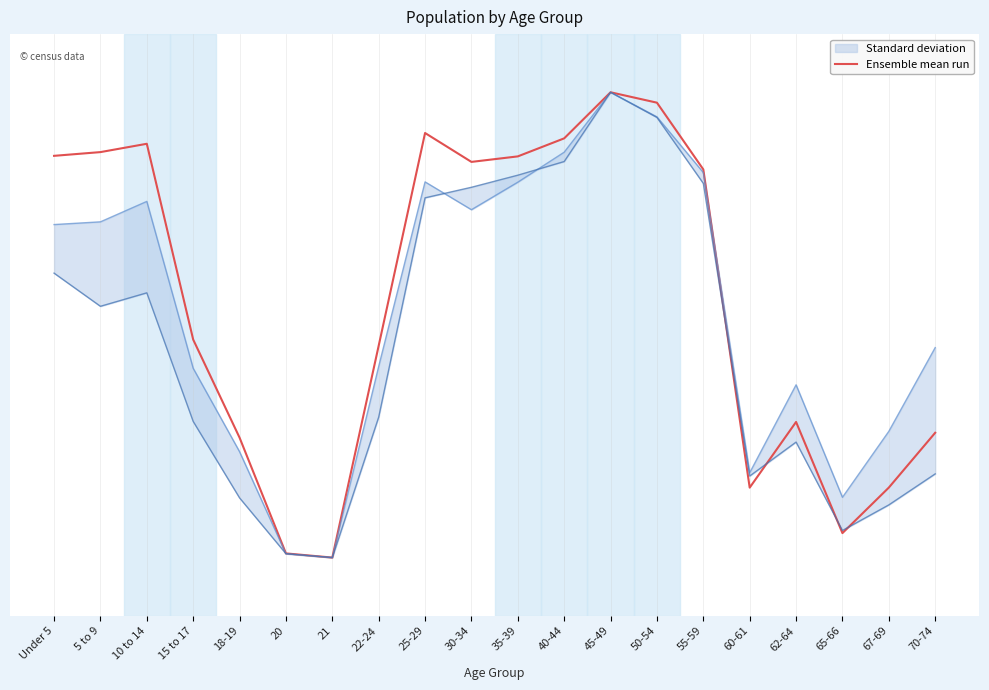

What is the label of the 16th point from the right?

18-19